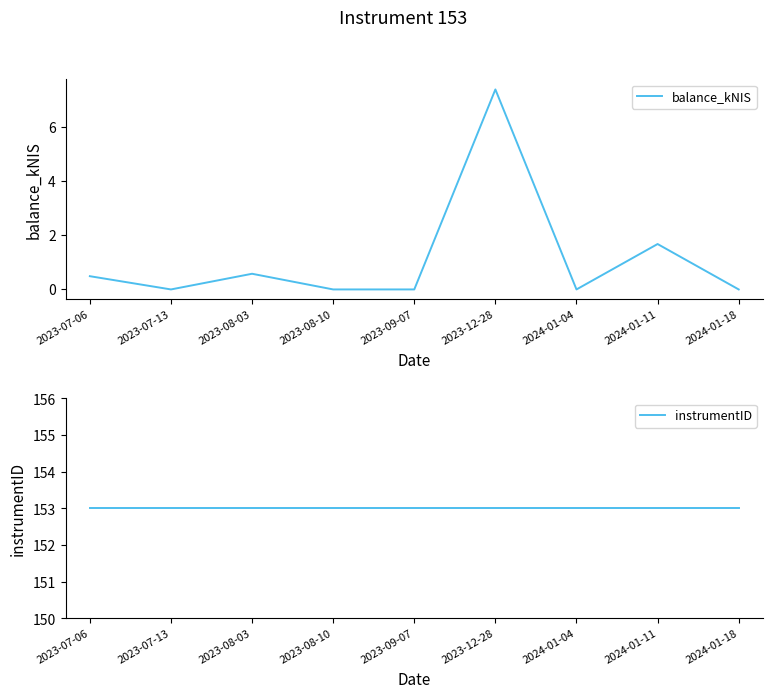

What position from the left is 2024-01-04?

7